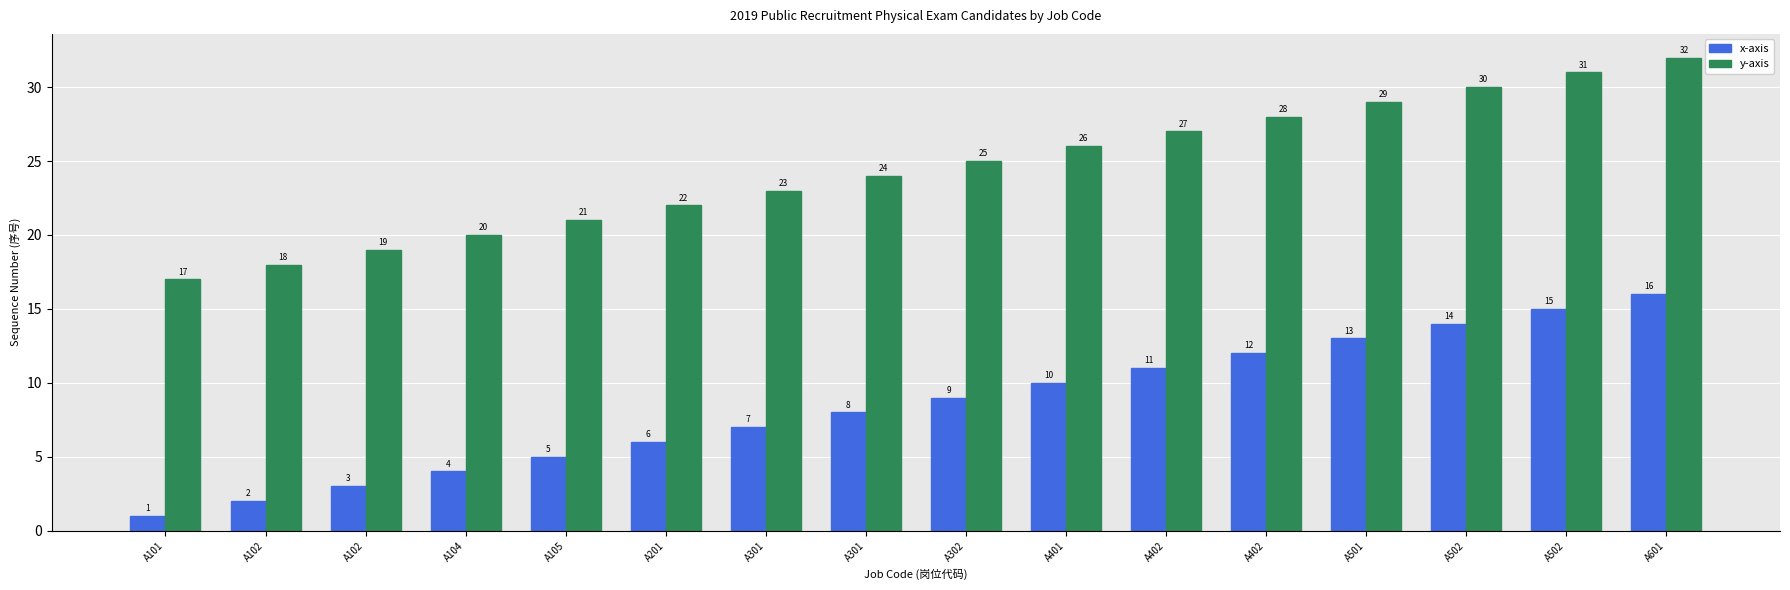

Count the number of categories in the chart.

16